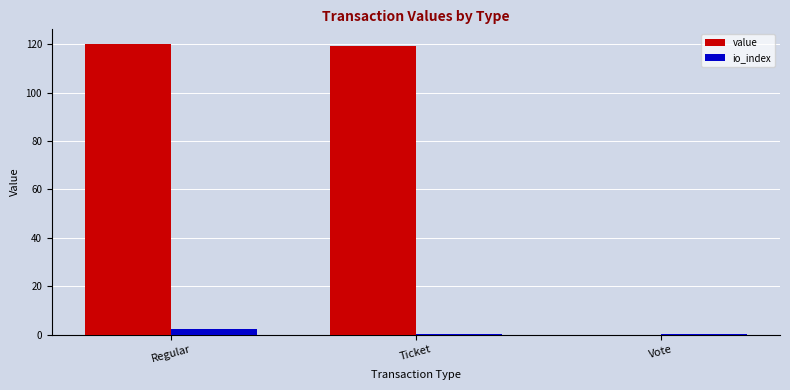

Where does the value series first go above 119?

Regular